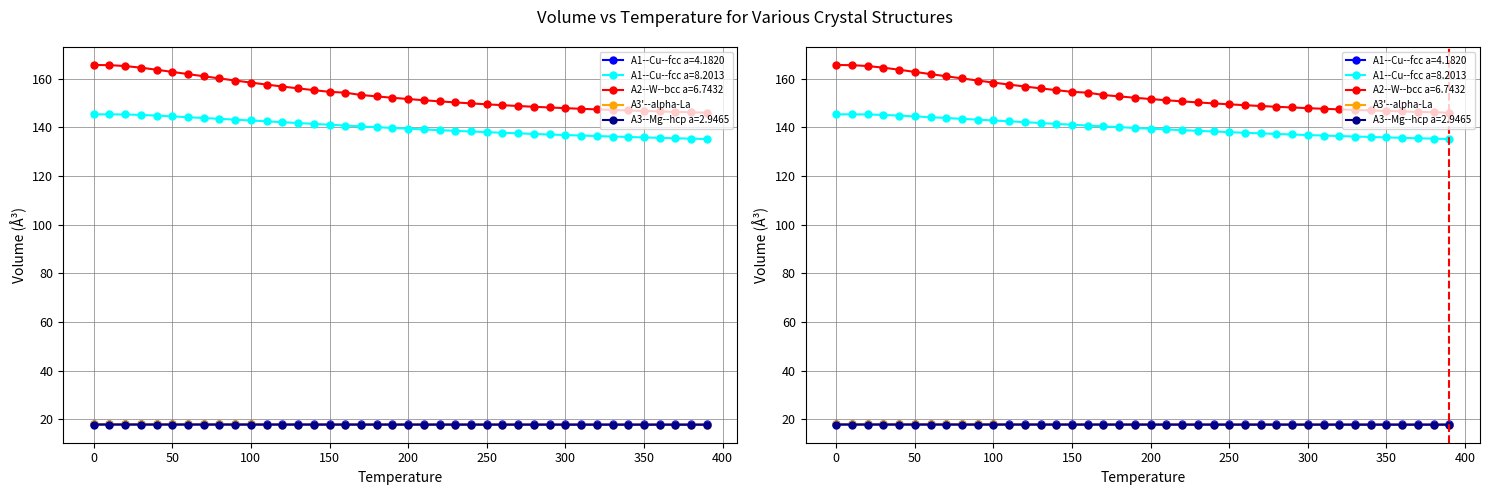

What is the difference between the second highest and second lowest values?

0.1